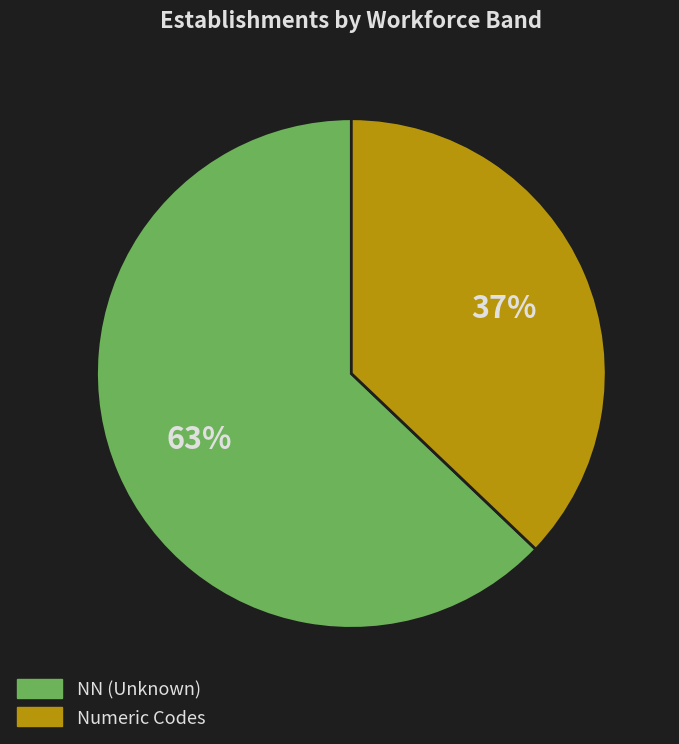

To the nearest percent, what is the difference between the largest and smallest slice percentages?

26%